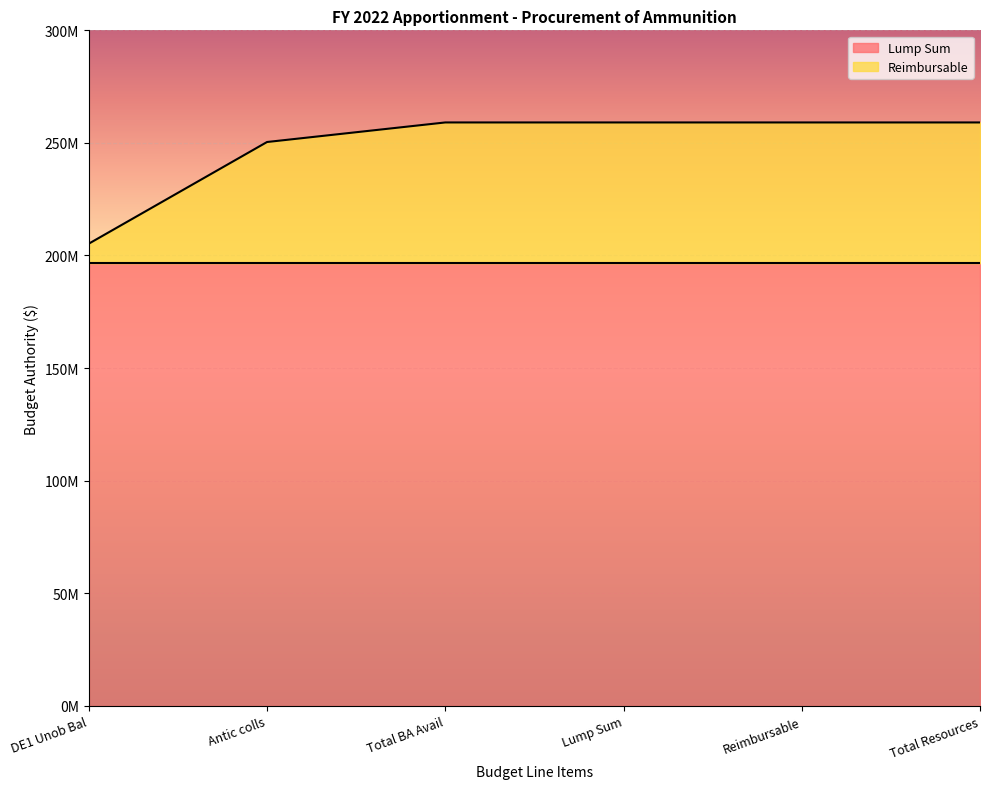

Reading right to left, transcribe all the data shown in this chart.

Total Resources=259090154	Reimbursable=259090154	Lump Sum=259090154	Total BA Avail=259090154	Antic colls=250403682	DE1 Unob Bal=205255182